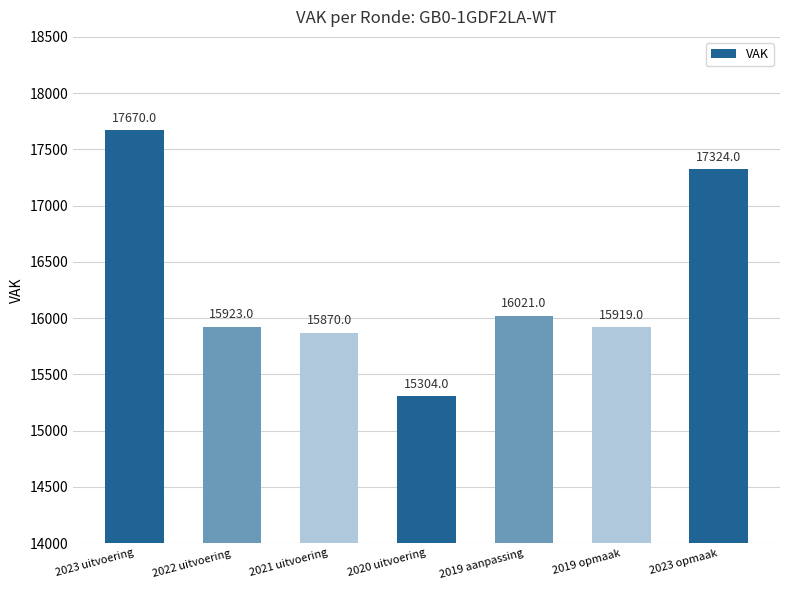

Between 2021 uitvoering and 2023 opmaak, which is larger?

2023 opmaak